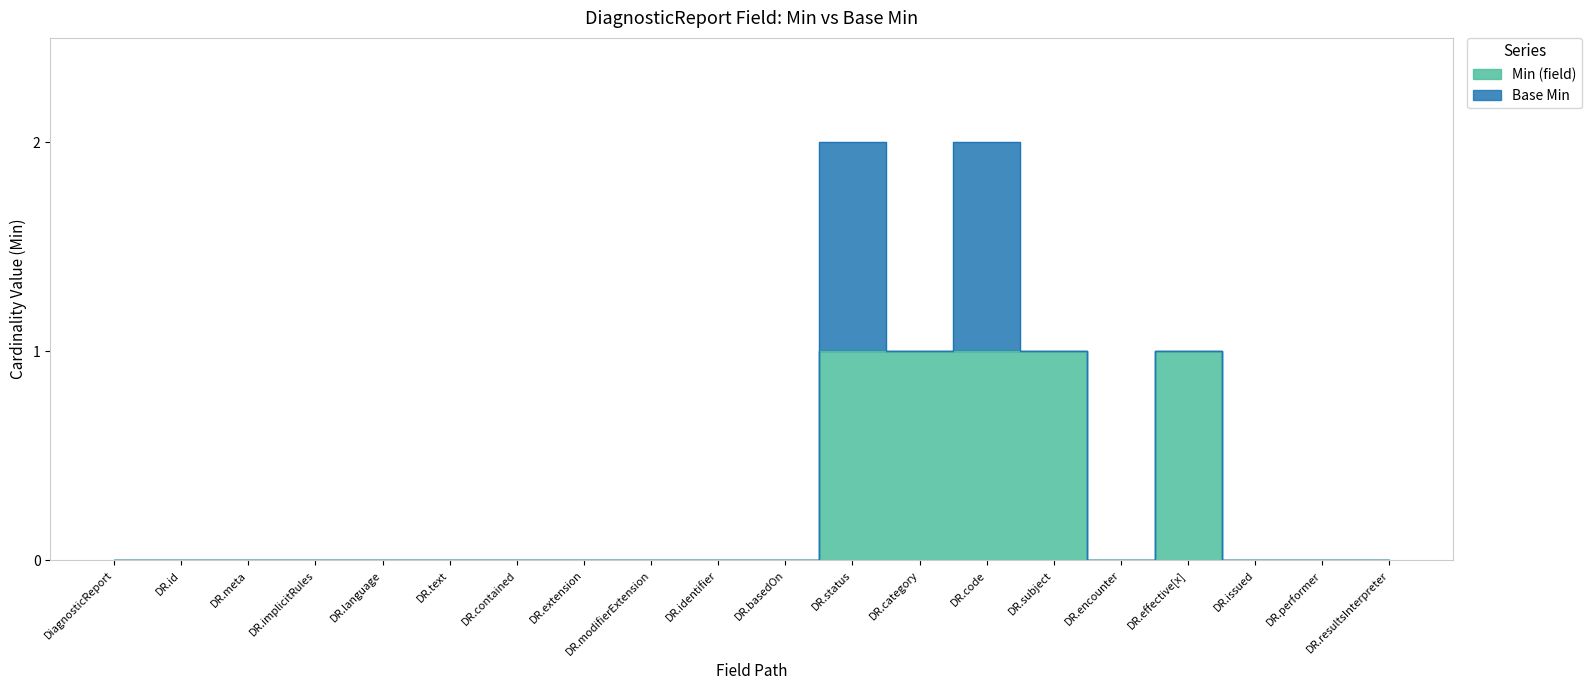

The chart shows a value of 0 at DR.identifier. True or false?

True